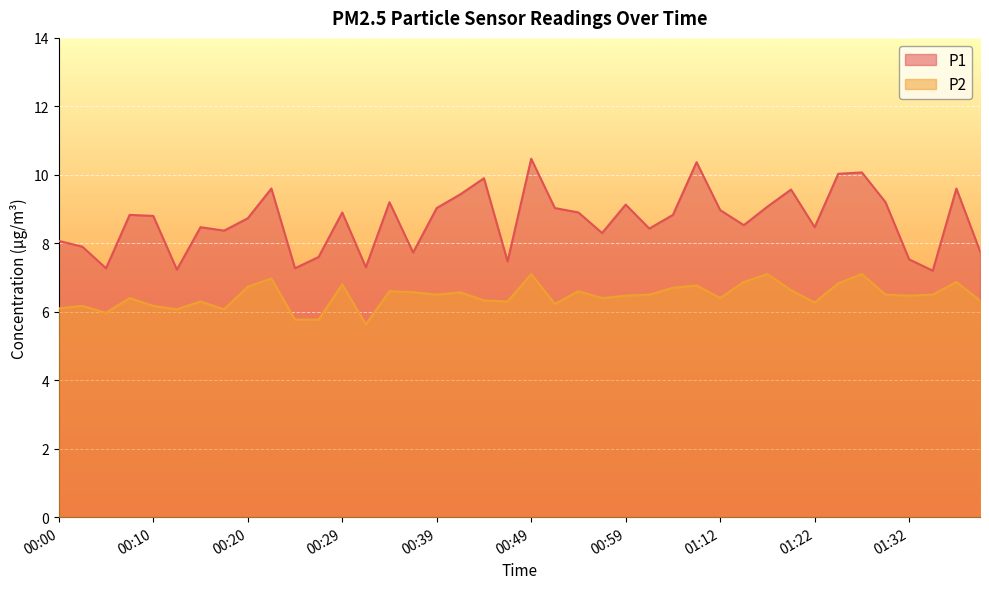

Does the chart display data point markers on the line(s)?

No